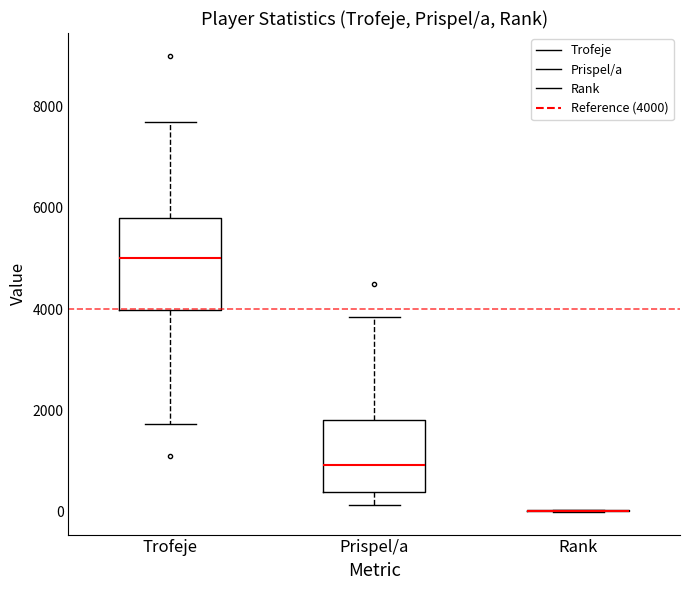

Which box is the tallest, from its lower edge to its upper edge?

Trofeje